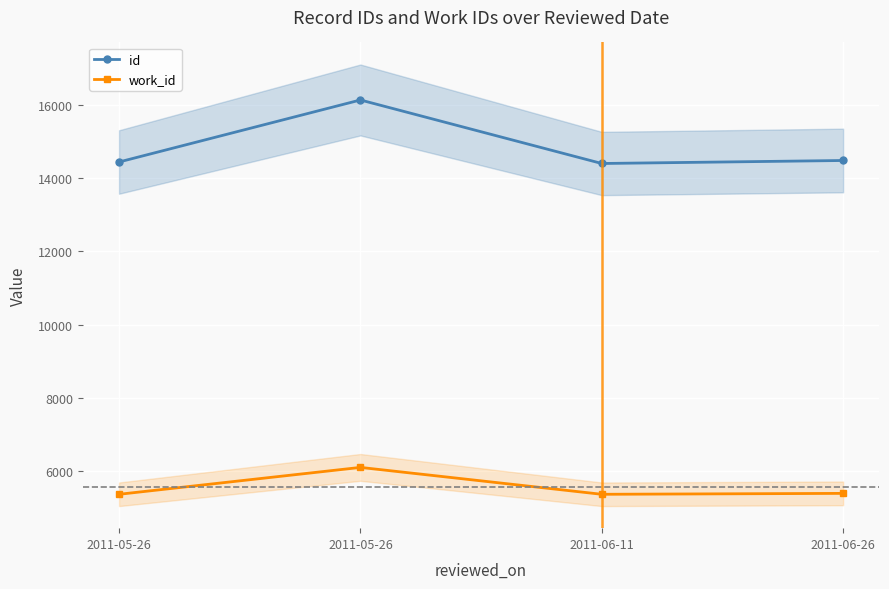

How many values in the id series exceed 14478?

1